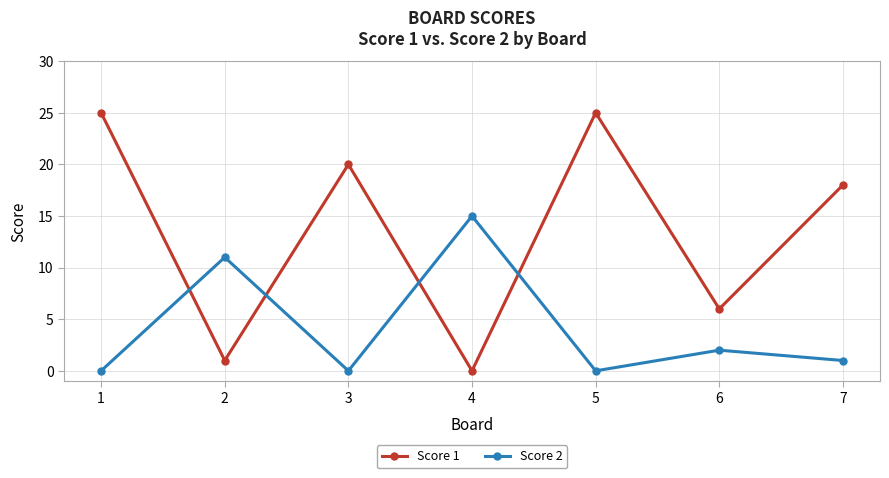

Read the Score 1 value at 7, to the nearest 10.

20